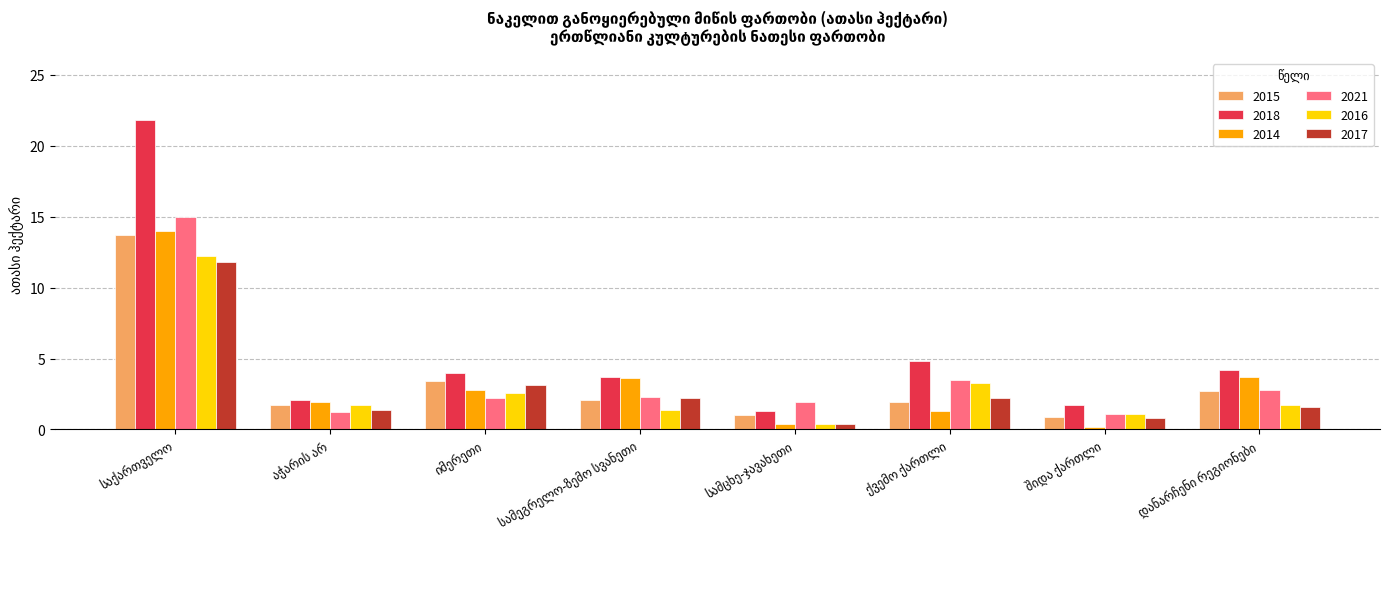

What is the greatest value displayed?

21.8